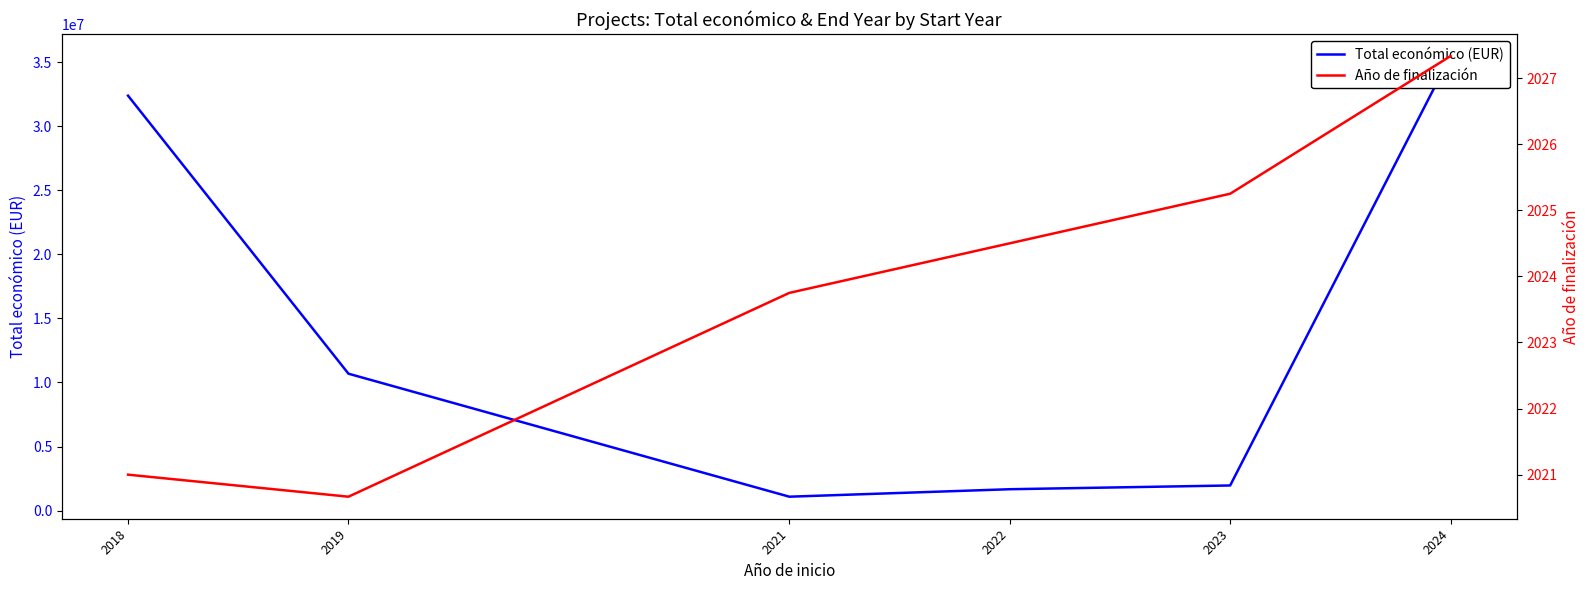

Which label corresponds to the largest value in the chart?

2024